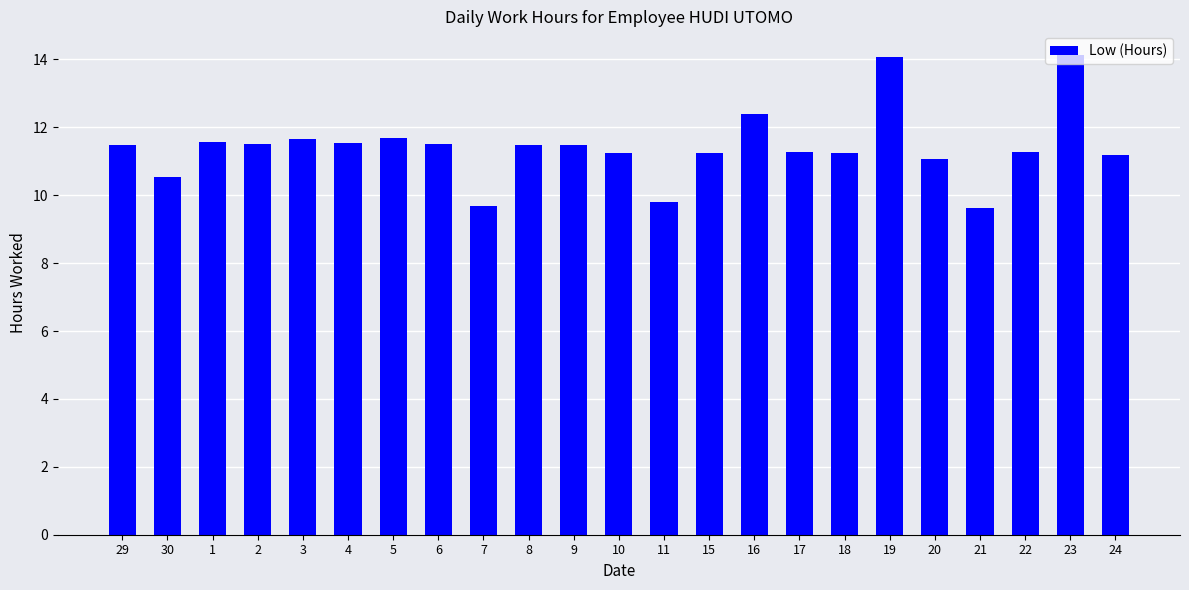

What is the label of the 13th bar from the right?

9